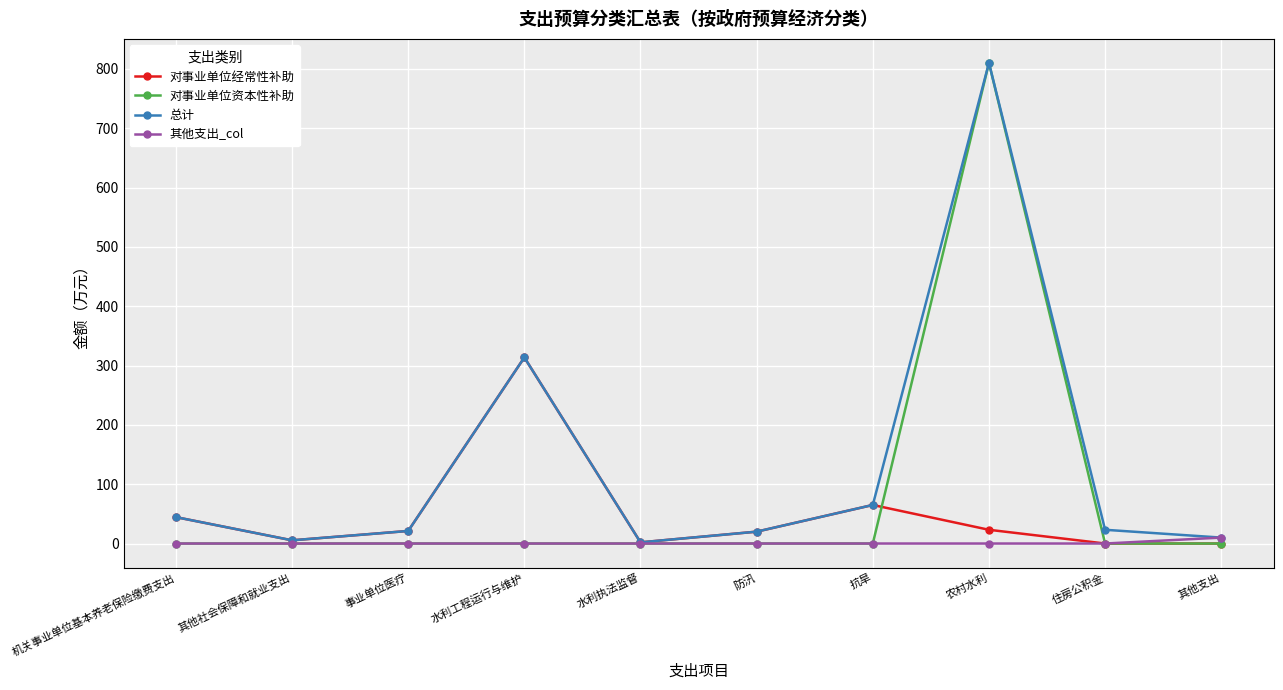

What is the average value of the 对事业单位资本性补助 series?

81.0